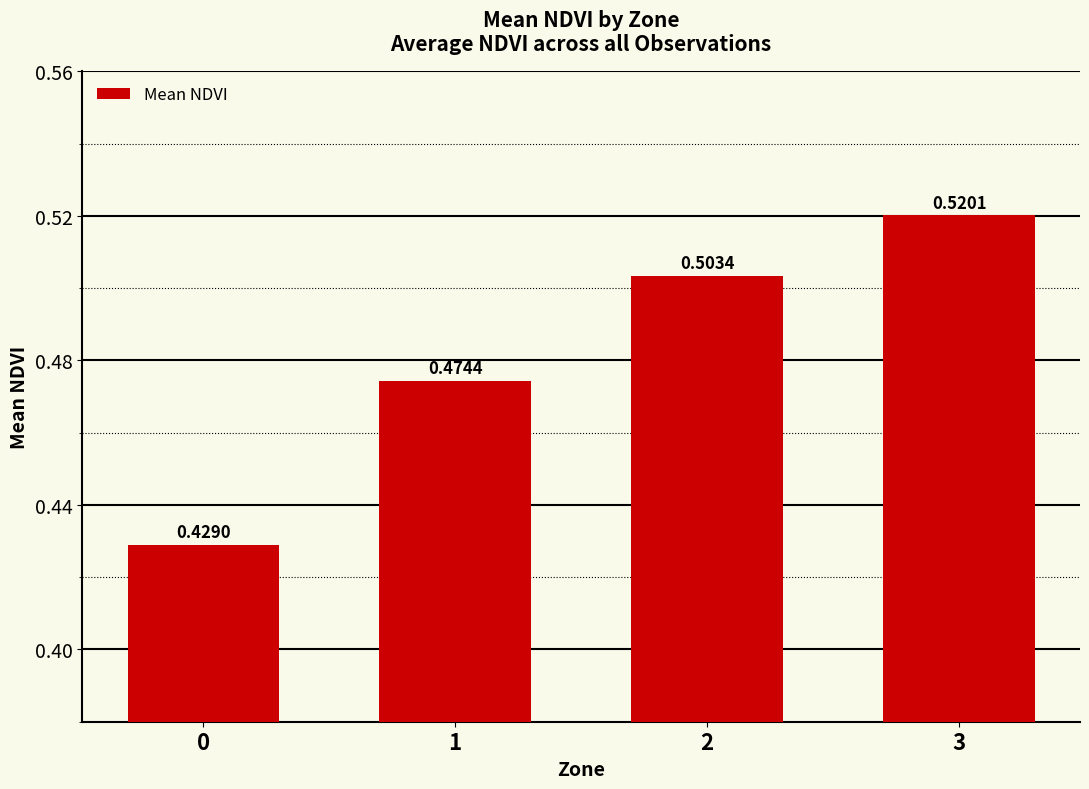

Rank the categories by value from lowest to highest.

0, 1, 2, 3